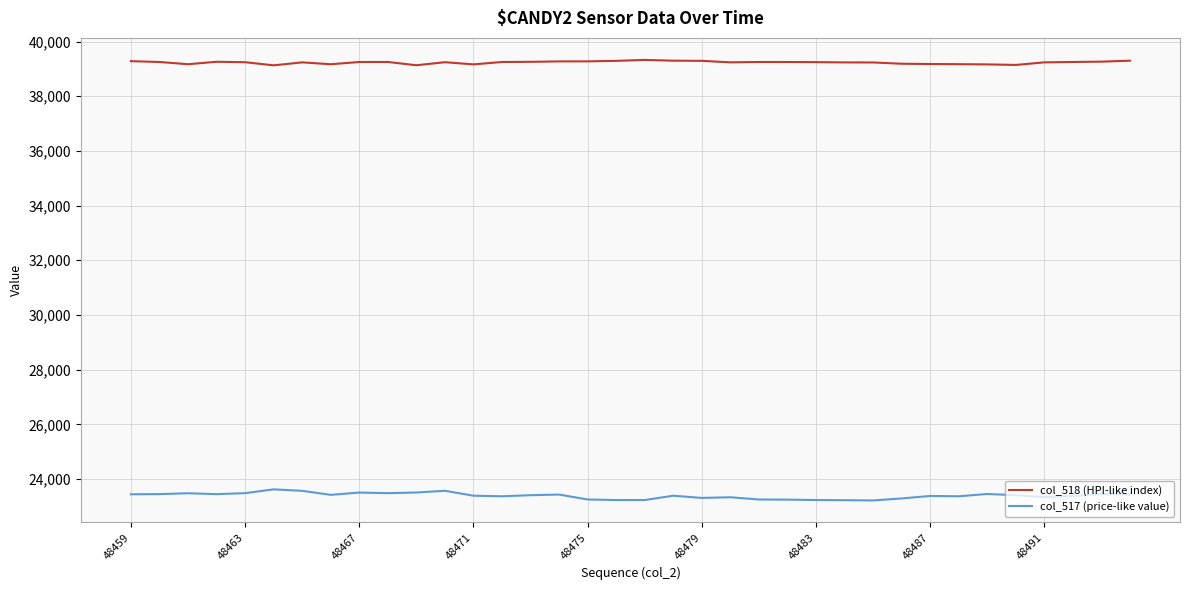

Does the chart display data point markers on the line(s)?

No